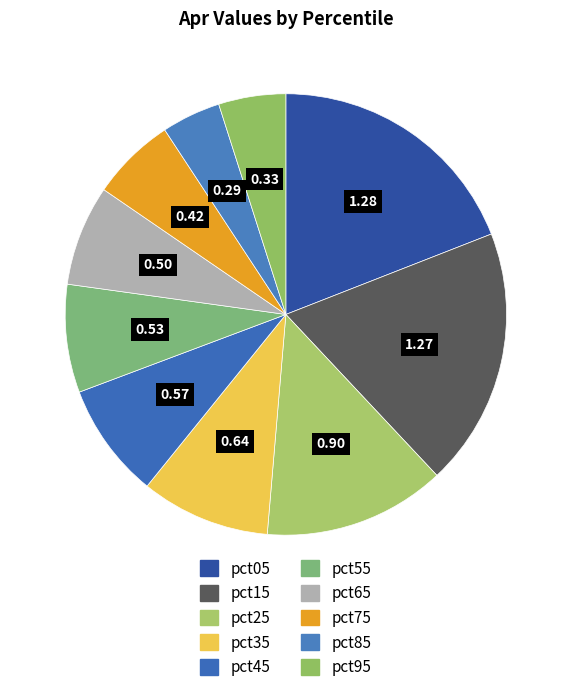

Does pct55 account for over 50% of the chart?

No